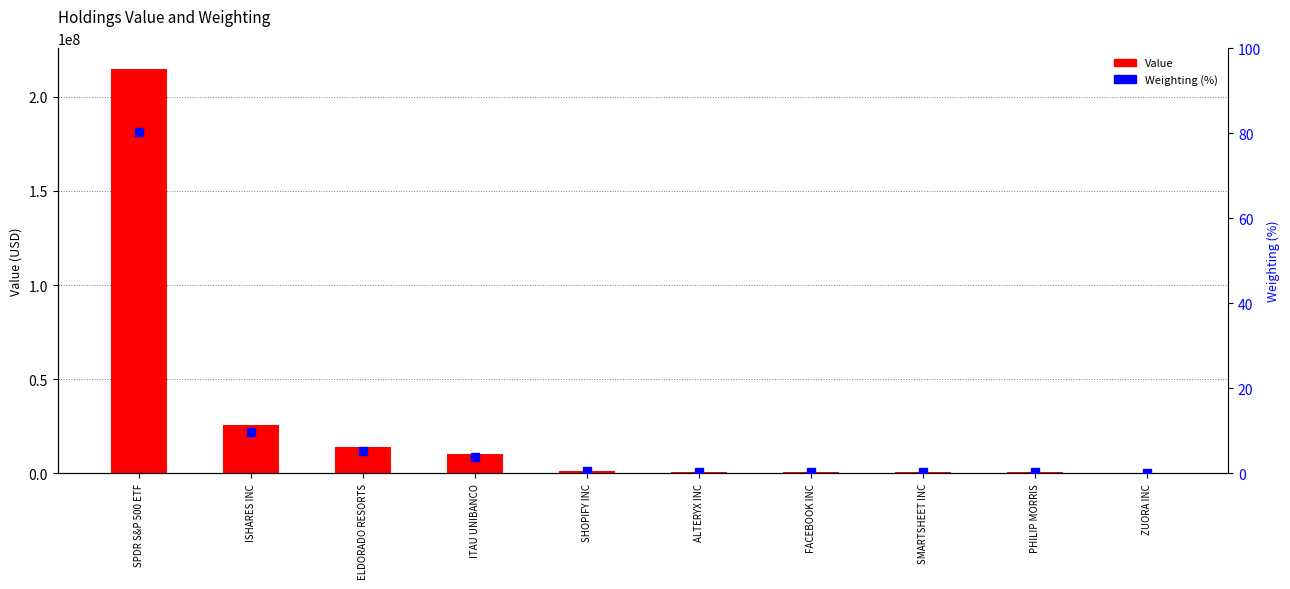

What are all the series names shown in the legend?

Value, Weighting (%)